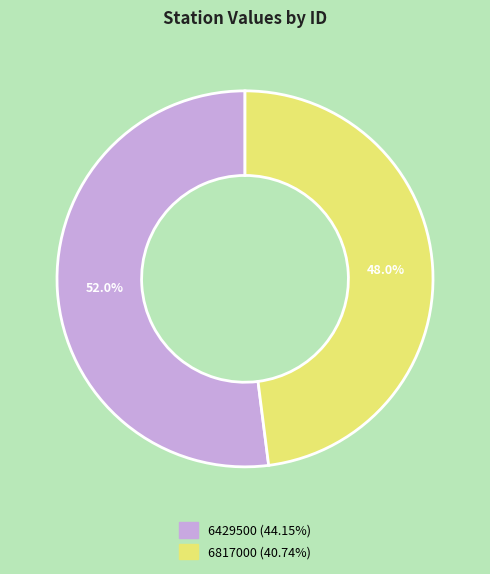

To the nearest percent, what is the combined percentage of 6817000 and 6429500?

100%